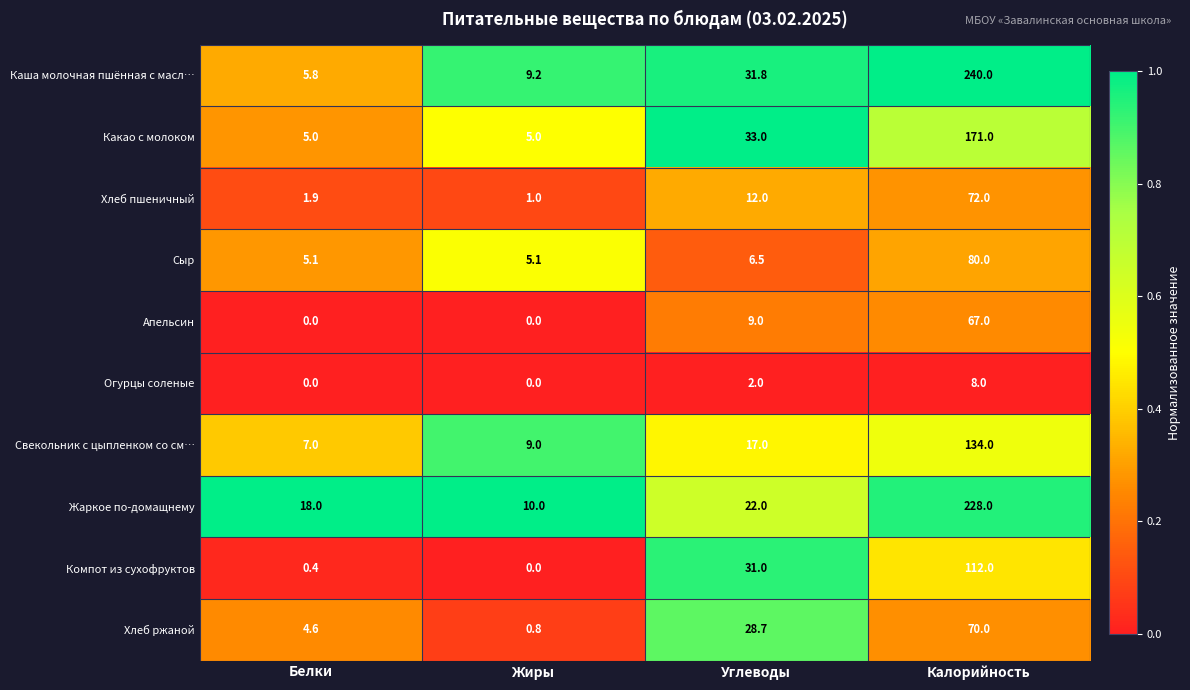

What is the difference between the second highest and second lowest values in the Апельсин series?

9.0